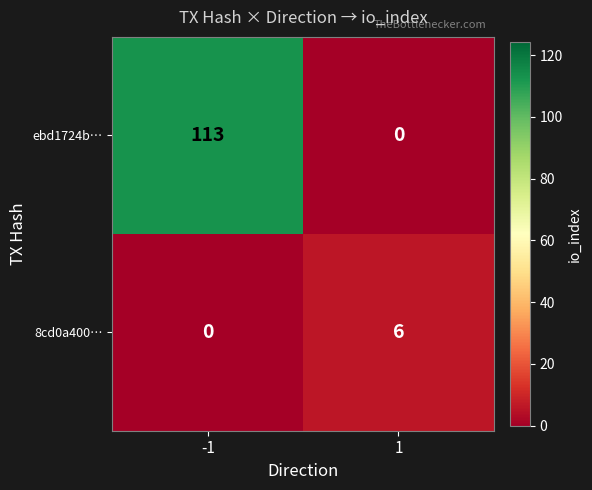

Reading left to right, list all the values displayed in this chart.

ebd1724b…: 113	0
8cd0a400…: 0	6